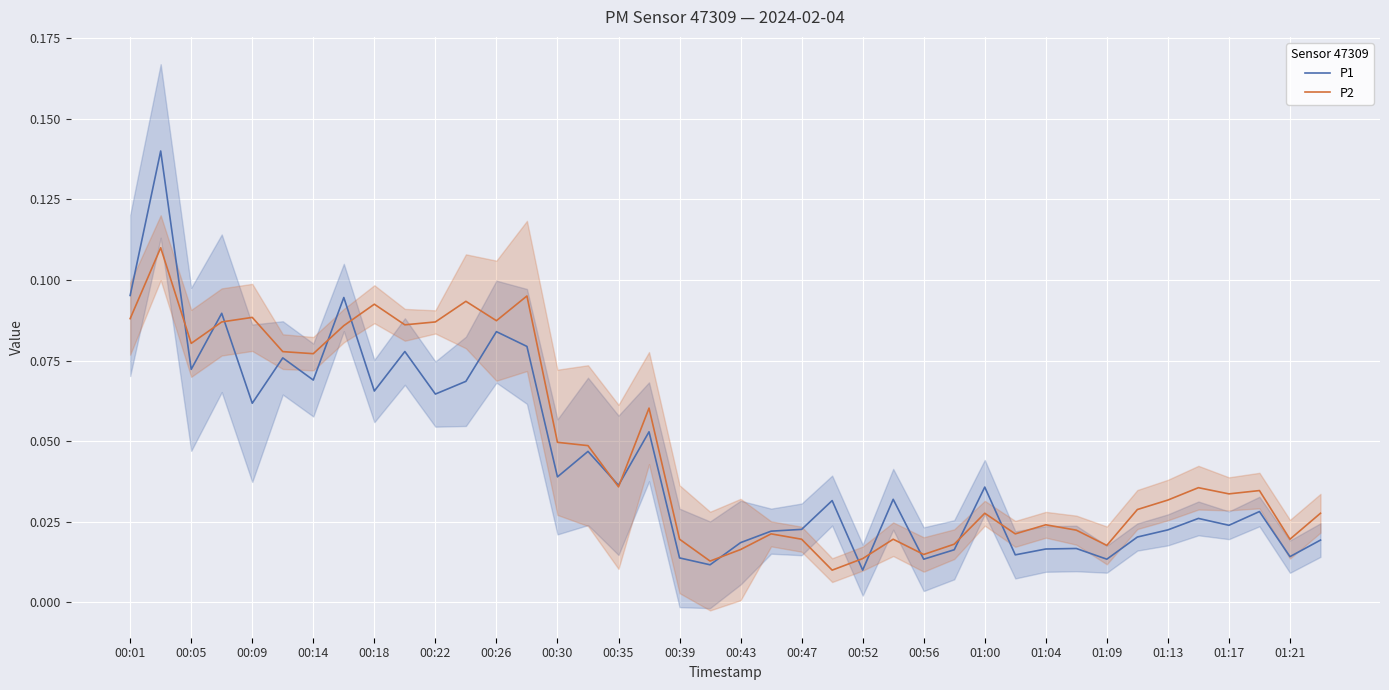

How many interior local peaks does the P2 series have?

12